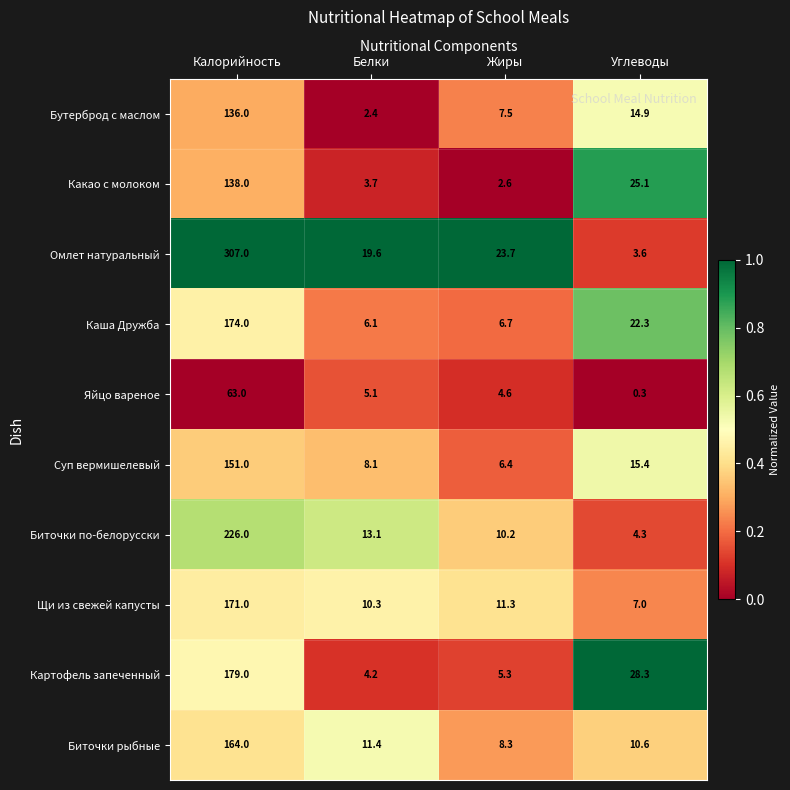

What is the difference between the maximum and minimum values in the Омлет натуральный series?

303.4